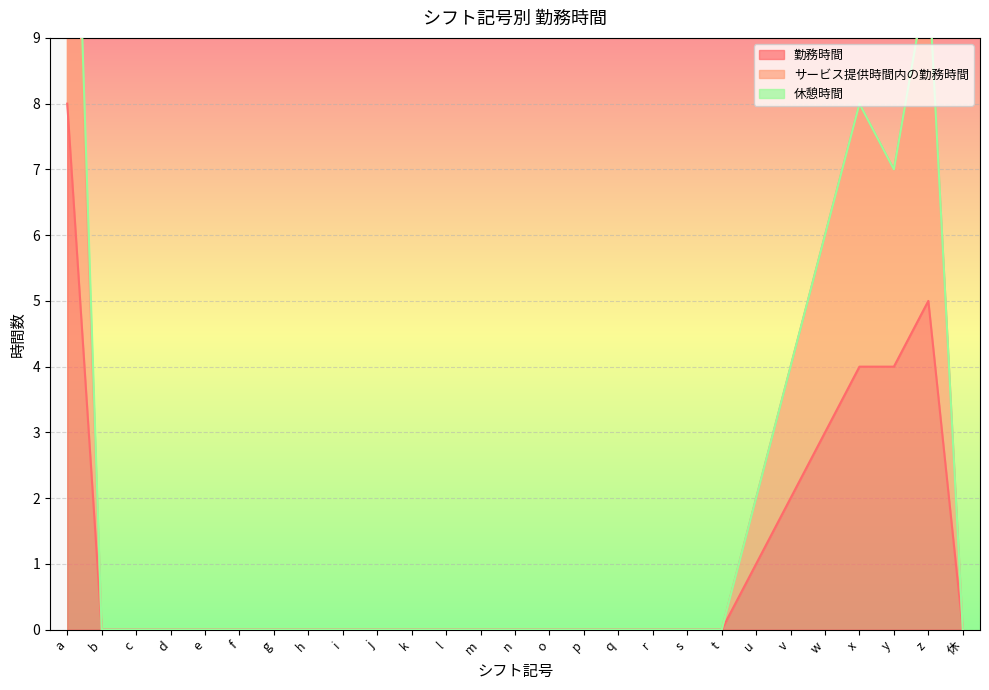

What is the sum of all 勤務時間 values?

27